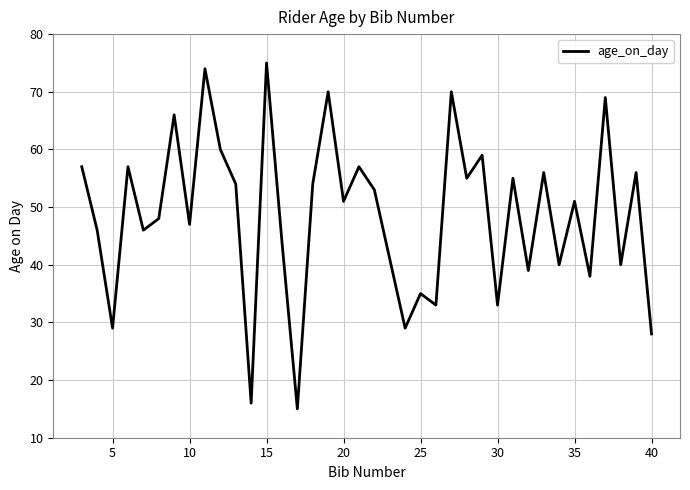

What is the difference between the maximum and minimum values?

60